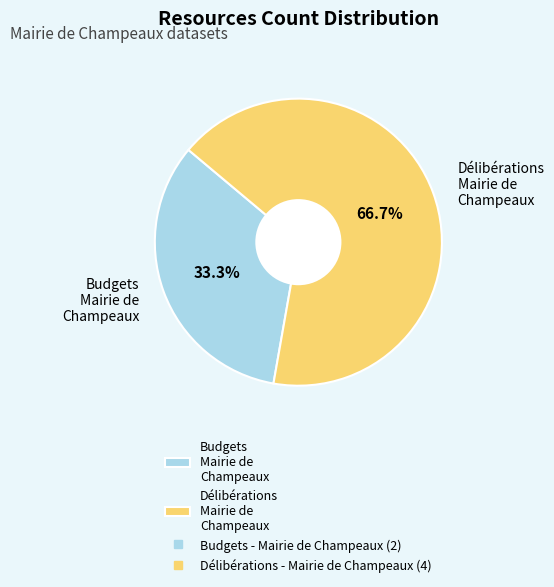

How many segments does this pie chart have?

2